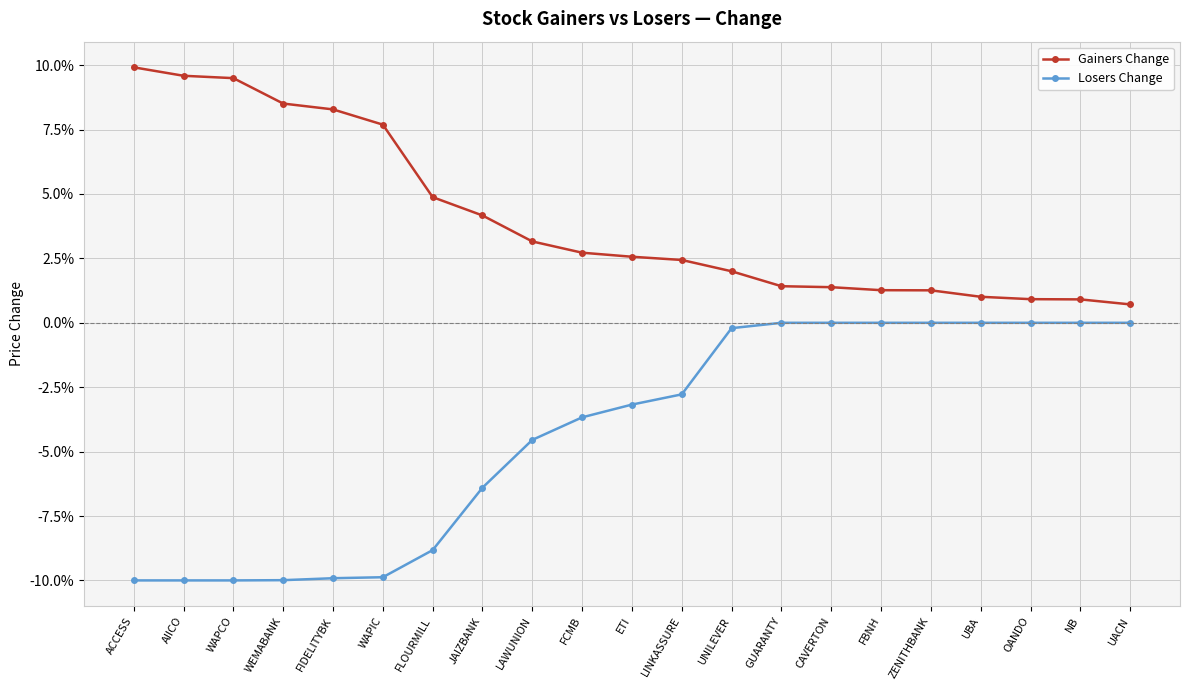

List the series in order of their overall mean, lowest first.

Losers Change, Gainers Change